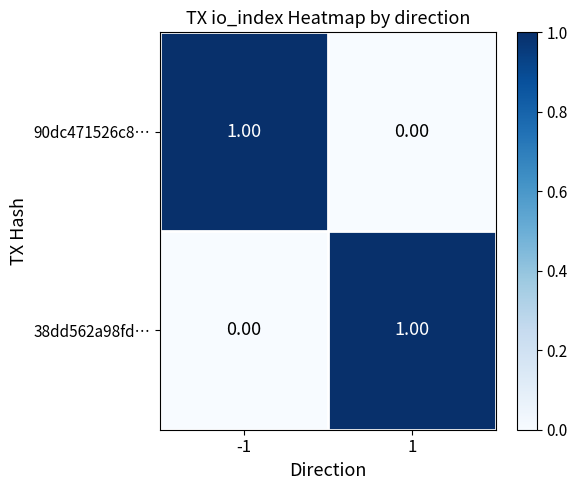

Rank the categories by 90dc471526c8… value from highest to lowest.

-1, 1